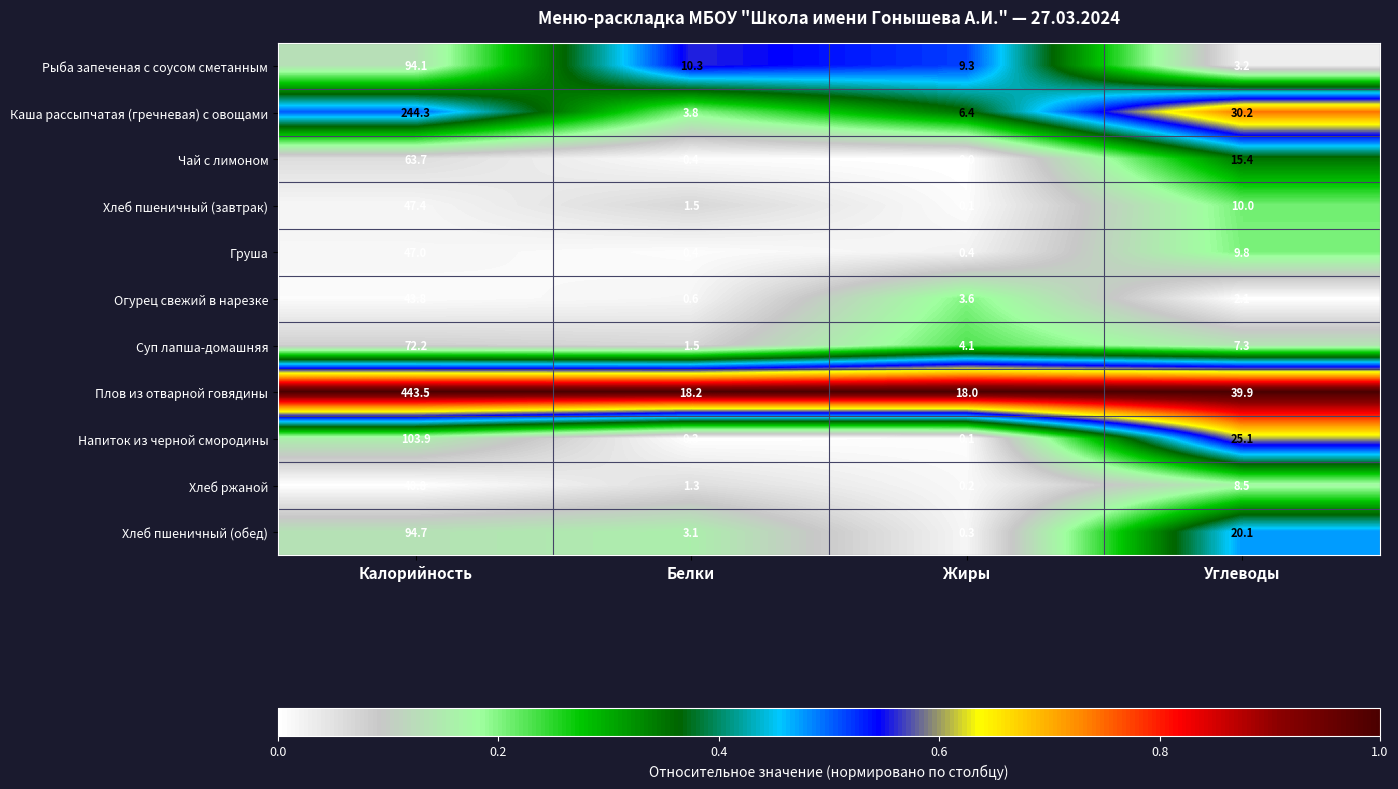

The Каша рассыпчатая (гречневая) с овощами series shows 15.2 at Углеводы. True or false?

False